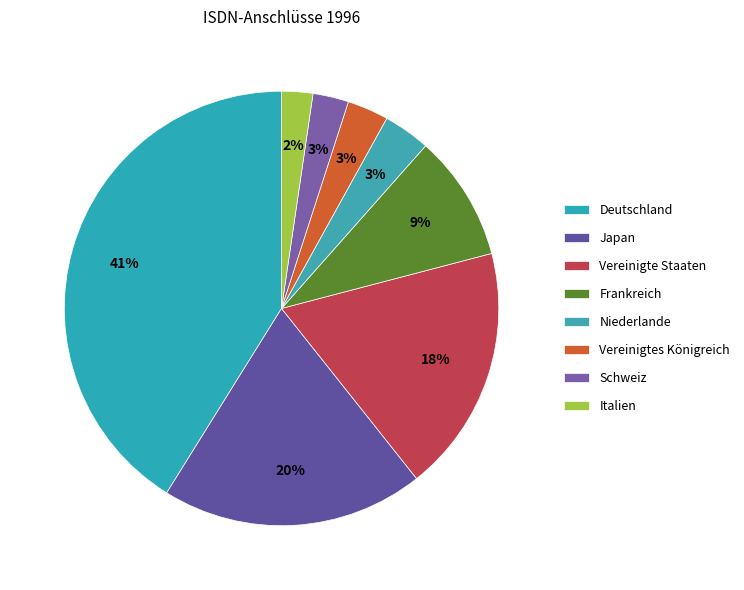

Which category has the biggest portion of the pie?

Deutschland